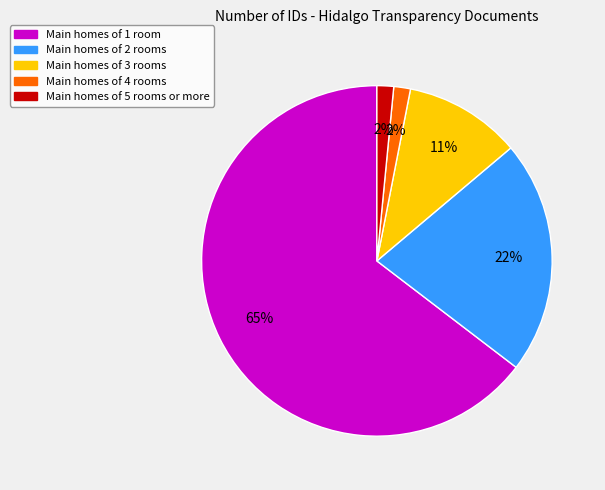

What percentage is the Main homes of 4 rooms slice, to the nearest percent?

2%